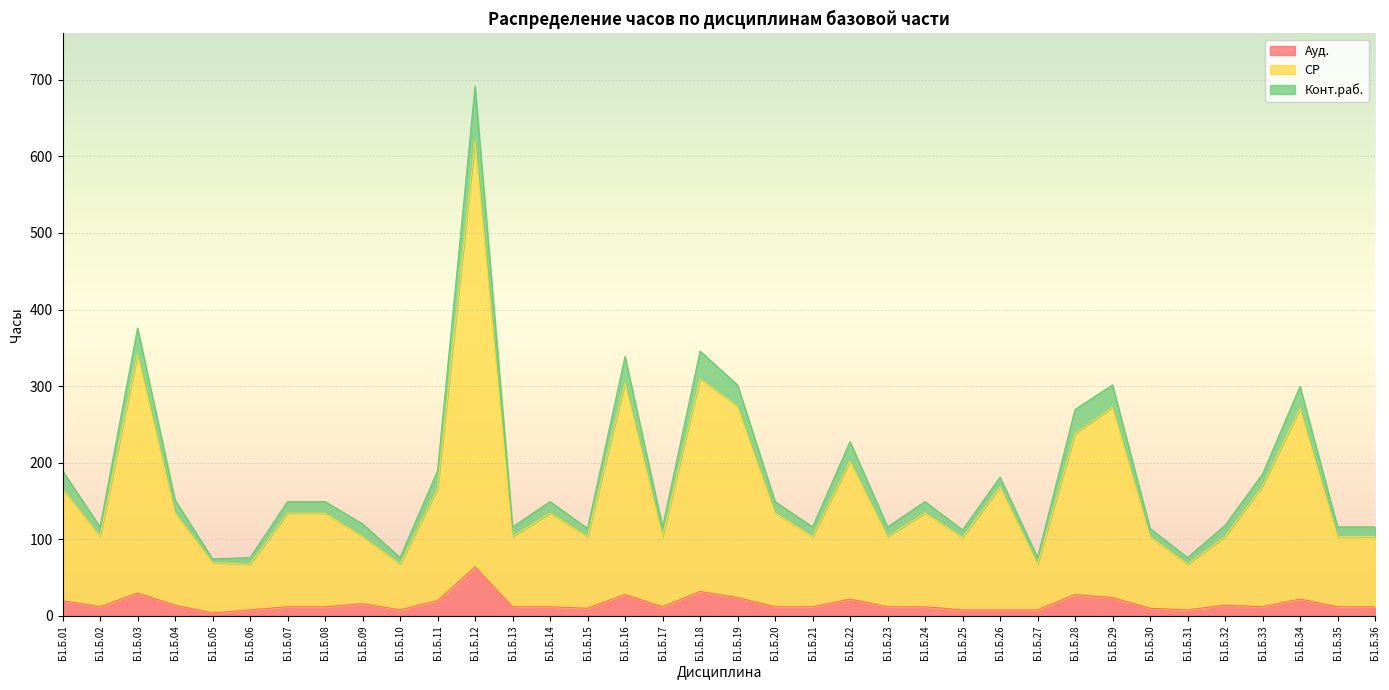

Between Б1.Б.23 and Б1.Б.04, which is larger?

Б1.Б.04